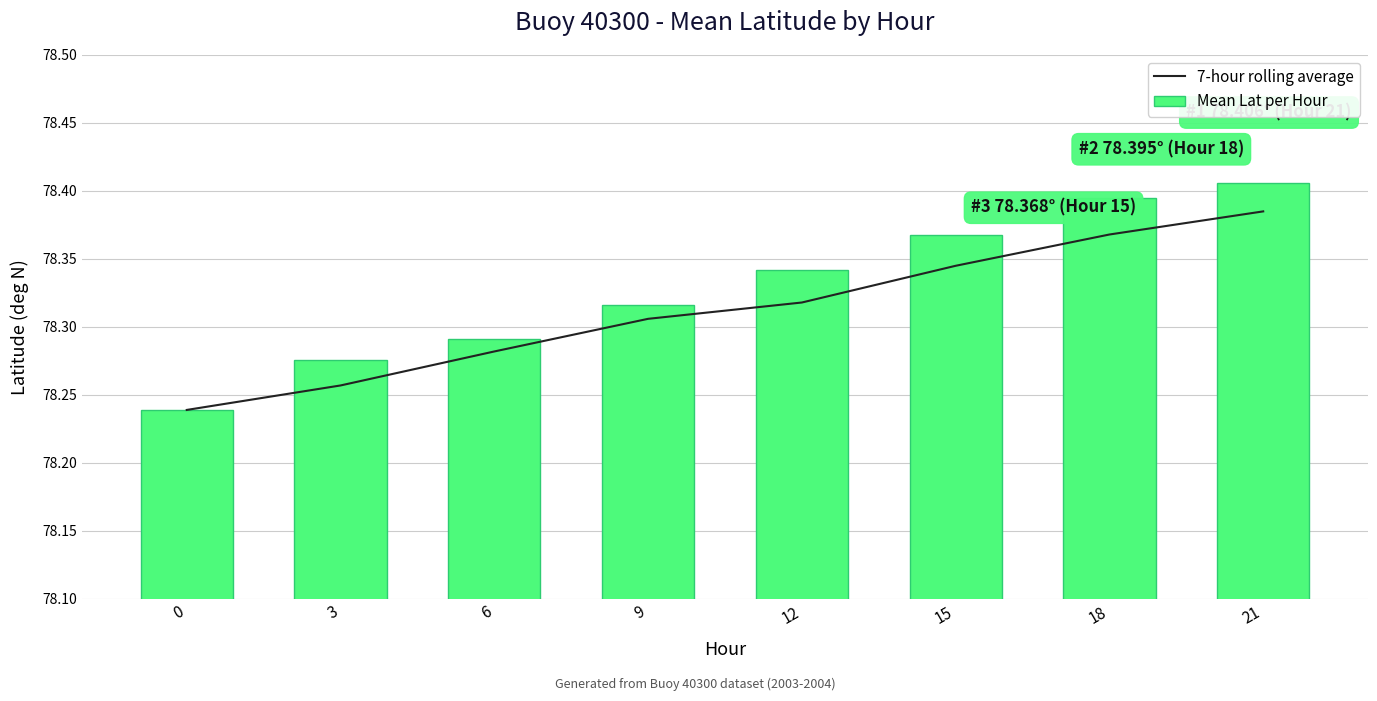

Is it true that 7-hour rolling average equals 104.4 at 21?

False